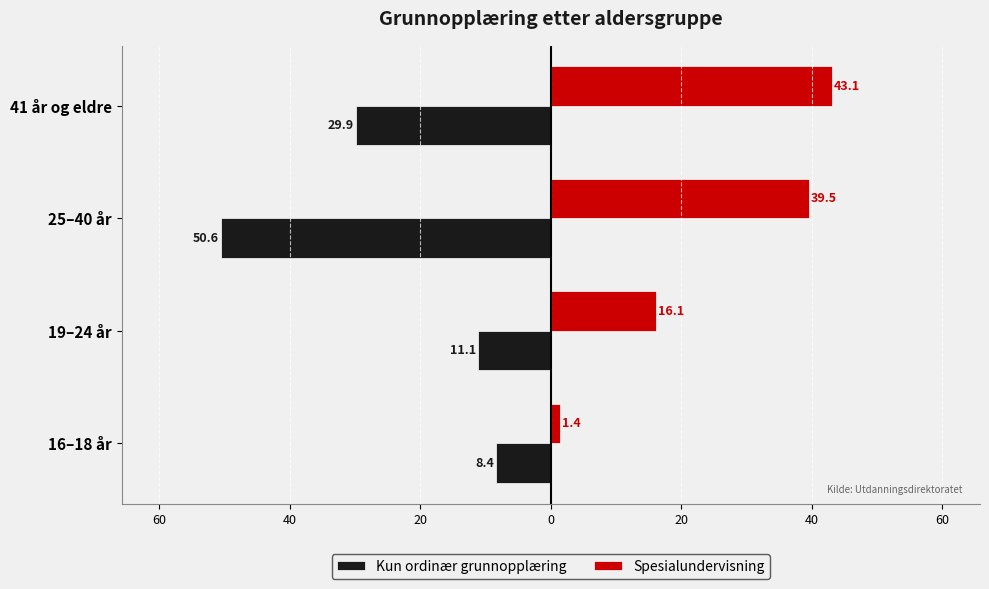

What are all the series names shown in the legend?

Kun ordinær grunnopplæring, Spesialundervisning